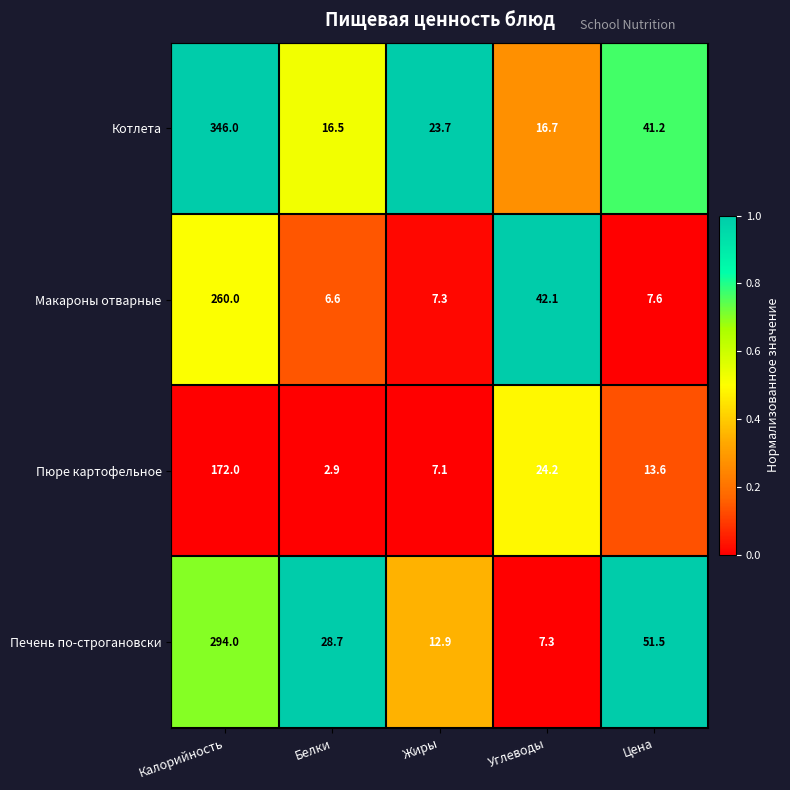

Which series has the widest spread of values?

Котлета